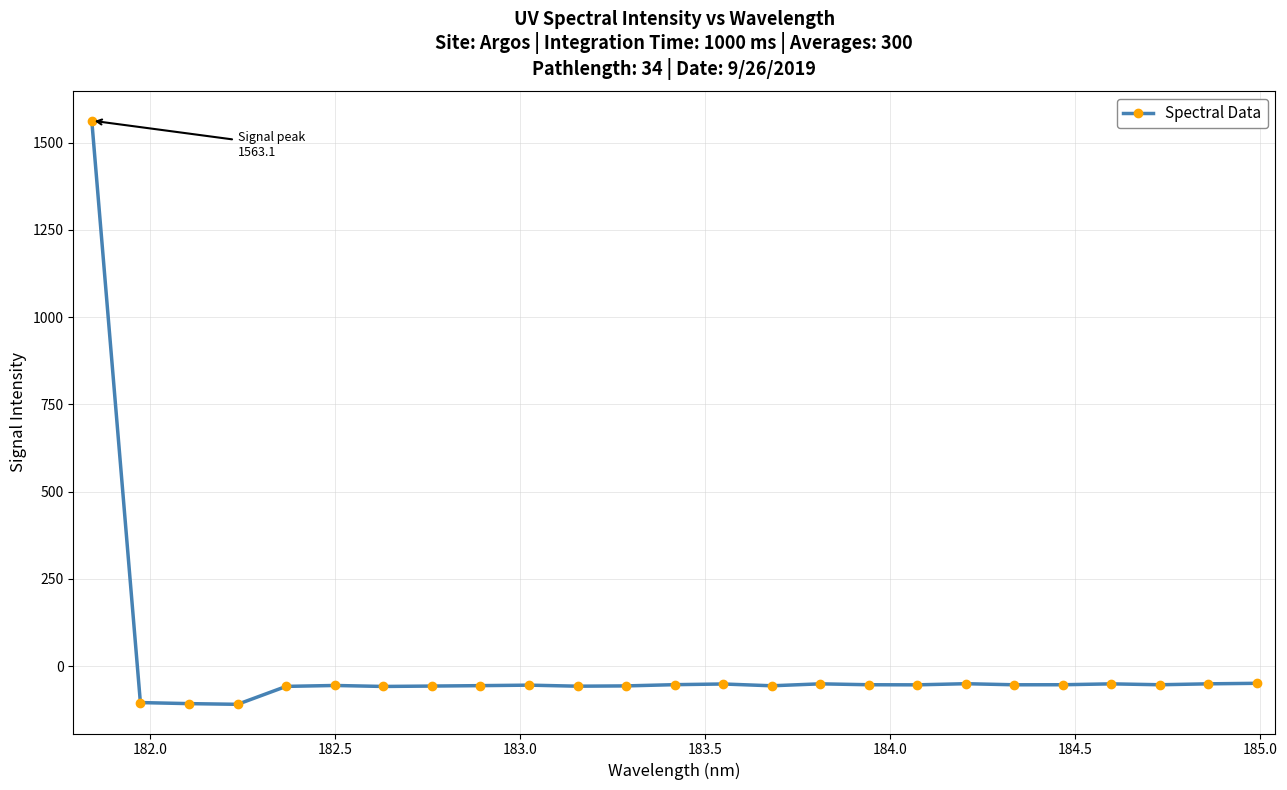

What is the value of the 14th point from the left?

-51.3